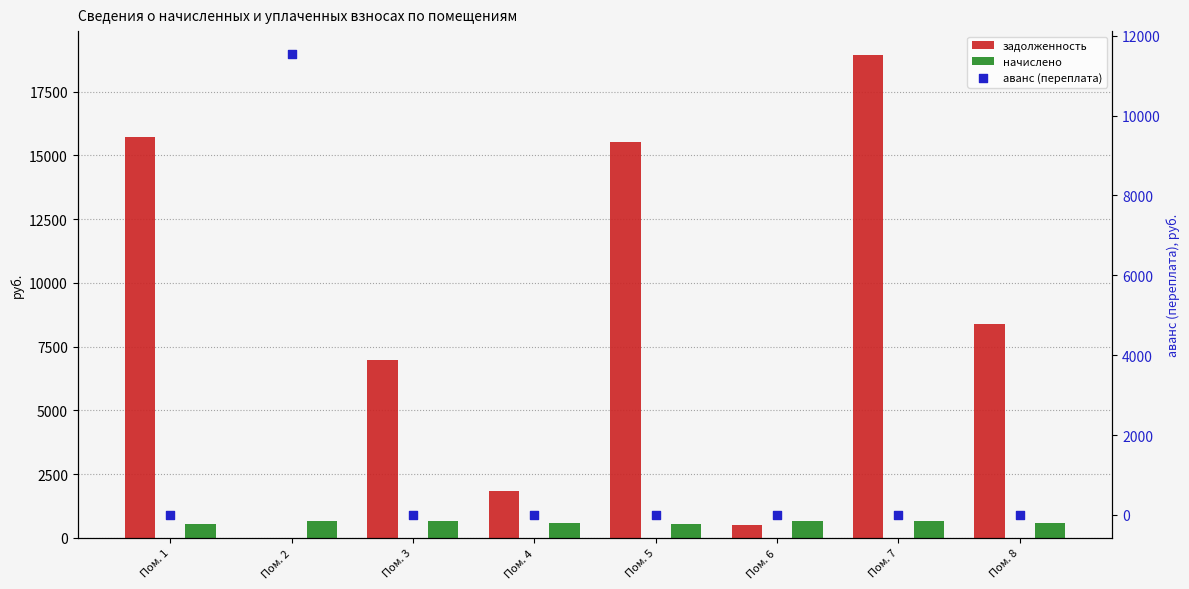

At which category is the sum across all series the highest?

Пом. 7